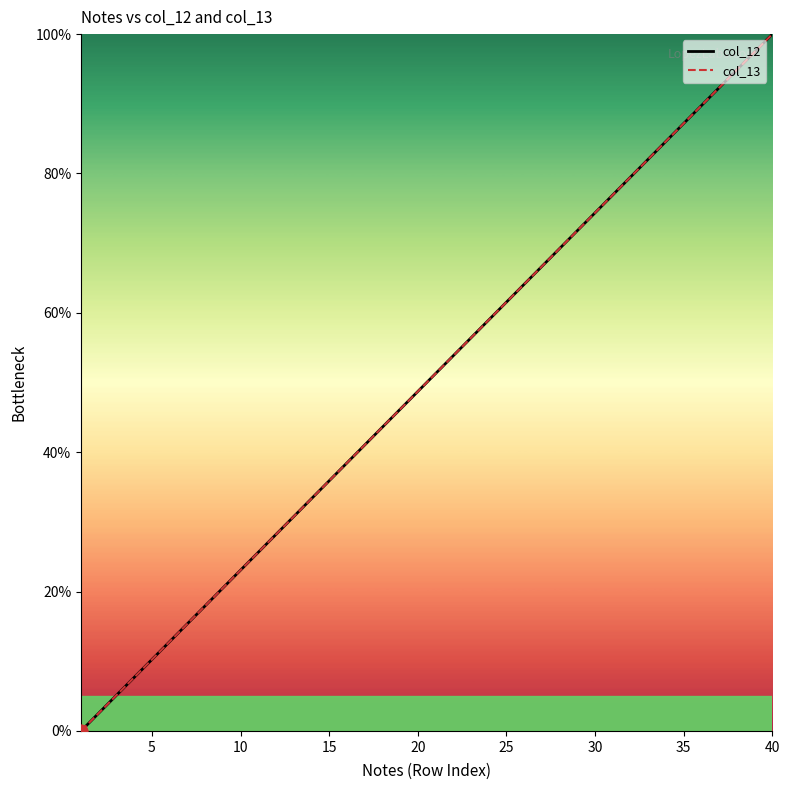

Is this an area chart (filled region under the line)?

No